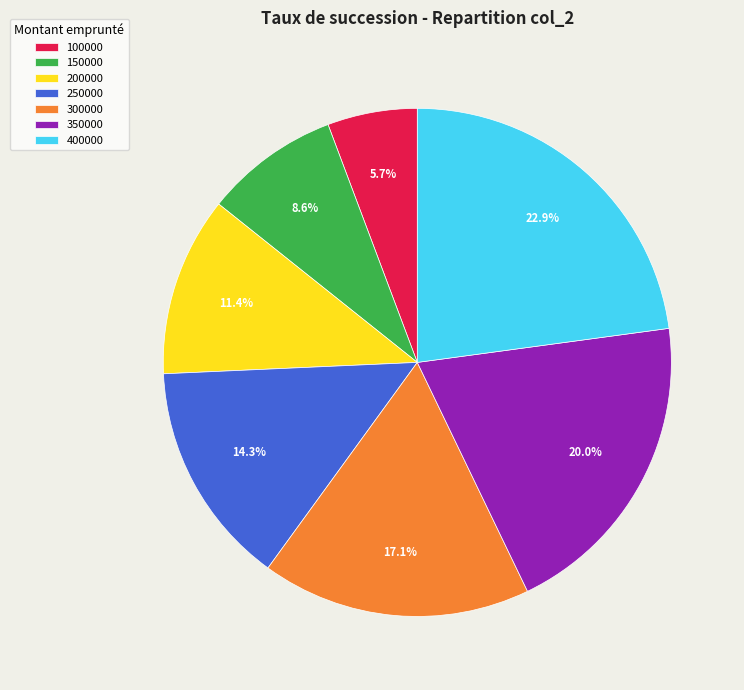

Is the sum of 400000 and 200000 greater than half?

No